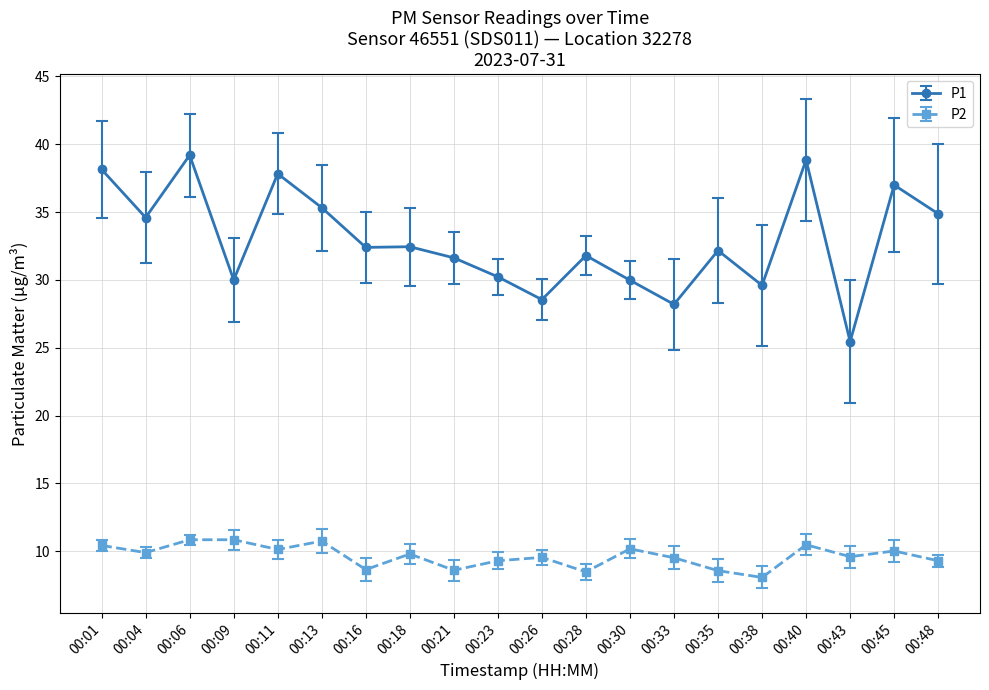

At which category does P1 reach its first local peak?

00:06